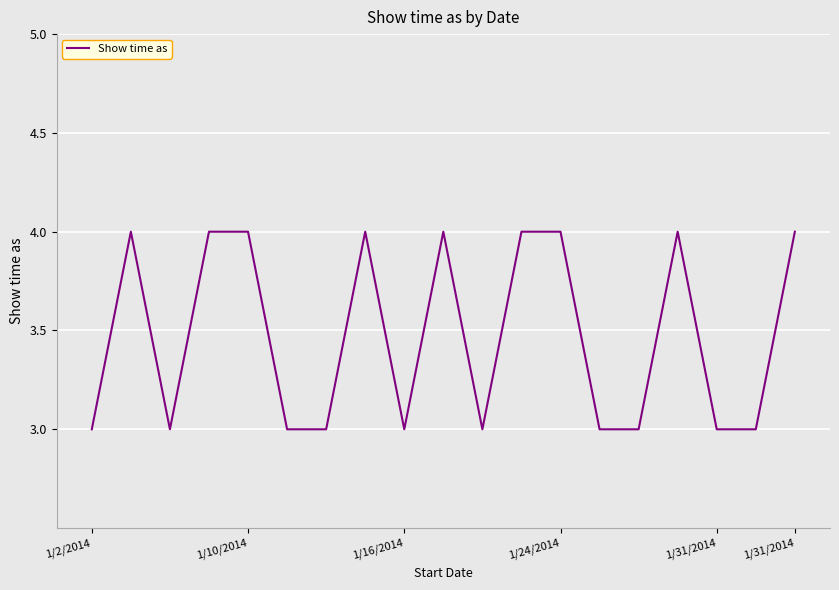

What is the smallest value displayed?

3